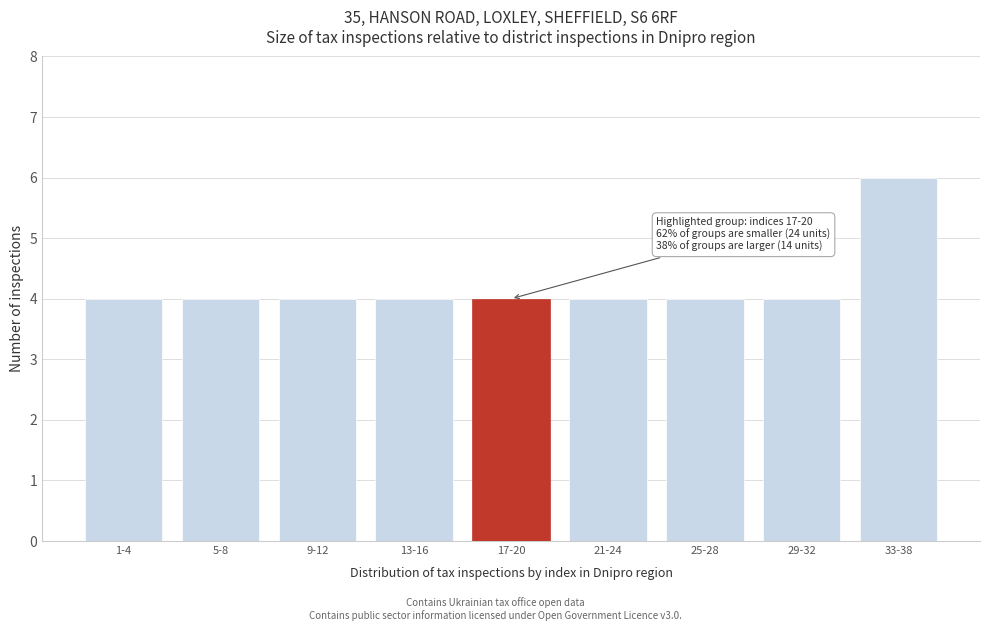

Reading left to right, list all the values displayed in this chart.

4	4	4	4	4	4	4	4	6